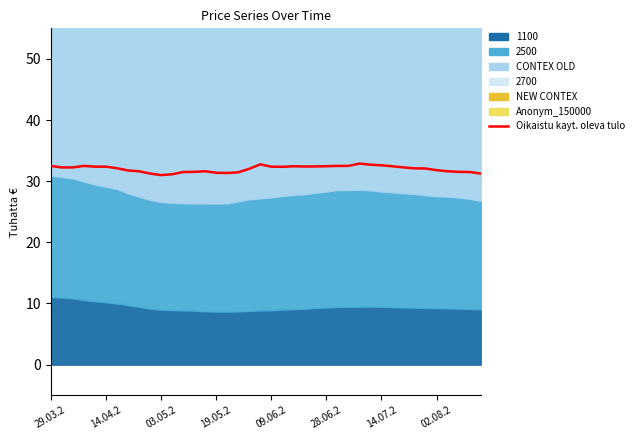

How many lines are shown in the chart?

1